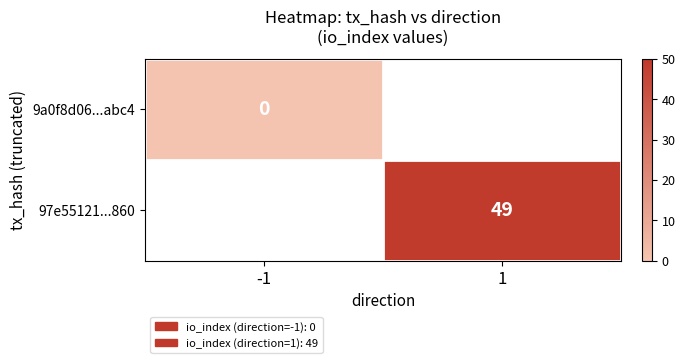

How many data points does each series have?

2